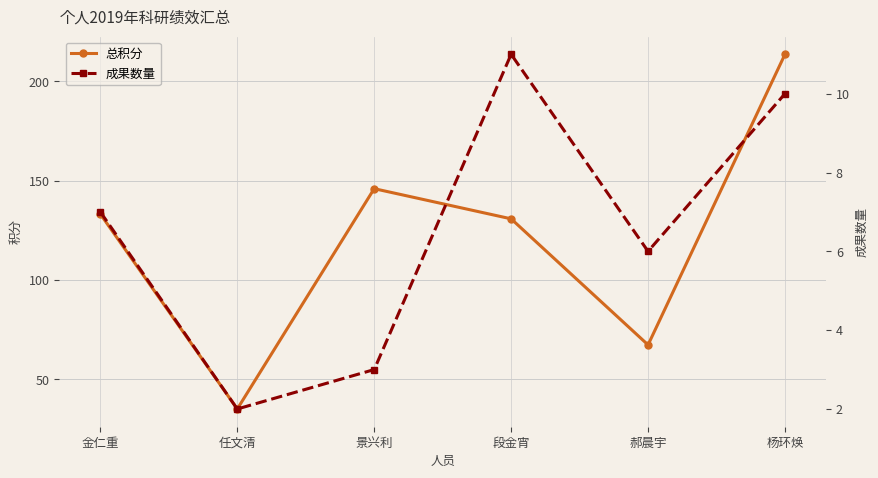

Reading right to left, extract all data points from this chart.

总积分: 213.7	67.3	130.8	146.0	35.0	133.2
成果数量: 10.0	6.0	11.0	3.0	2.0	7.0